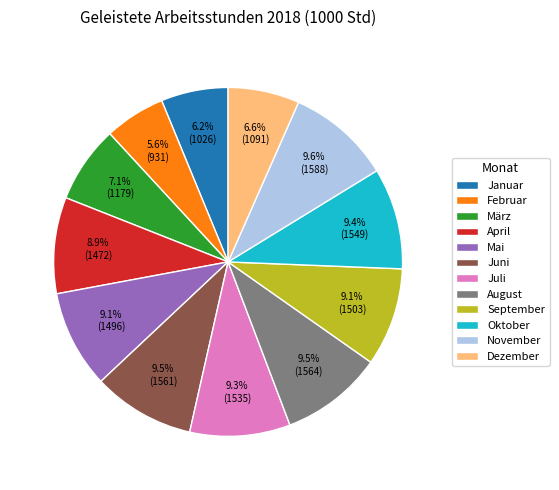

Is it true that April is 1% of the pie?

False